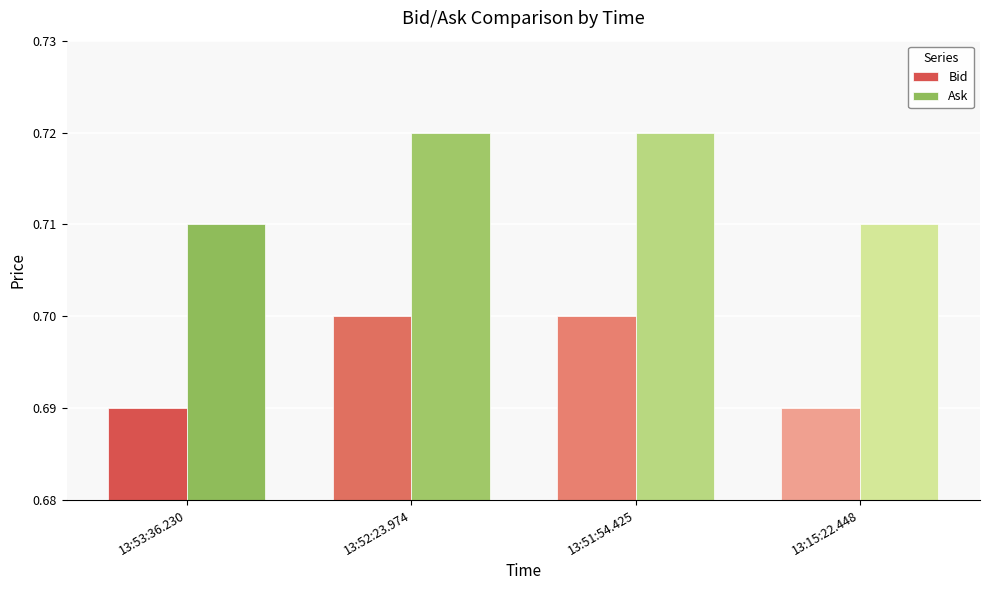

How many distinct data groups are displayed?

2